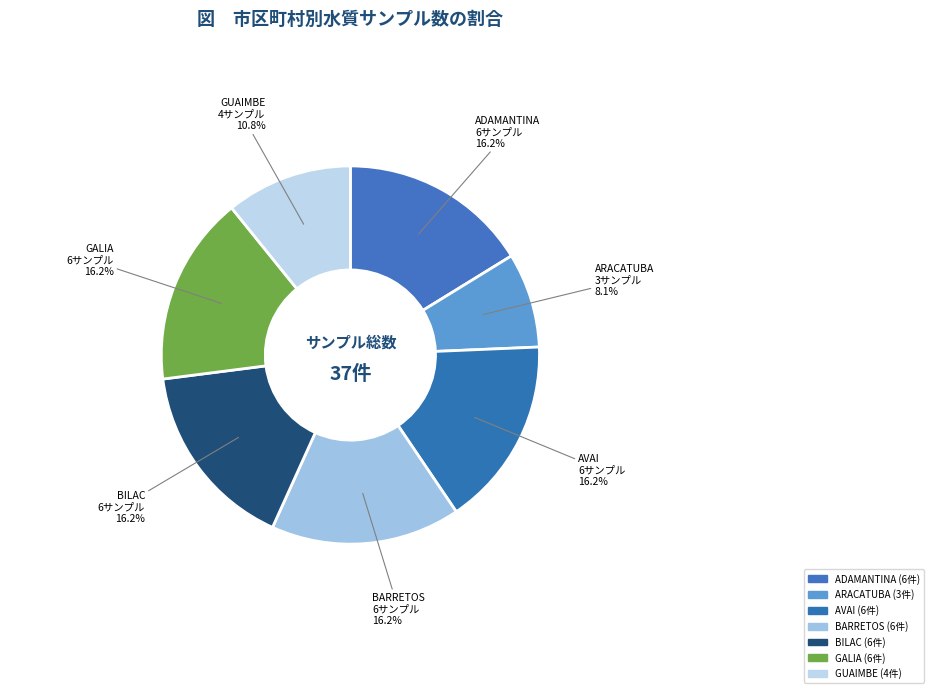

Which slice is the largest?

BARRETOS 2018-11